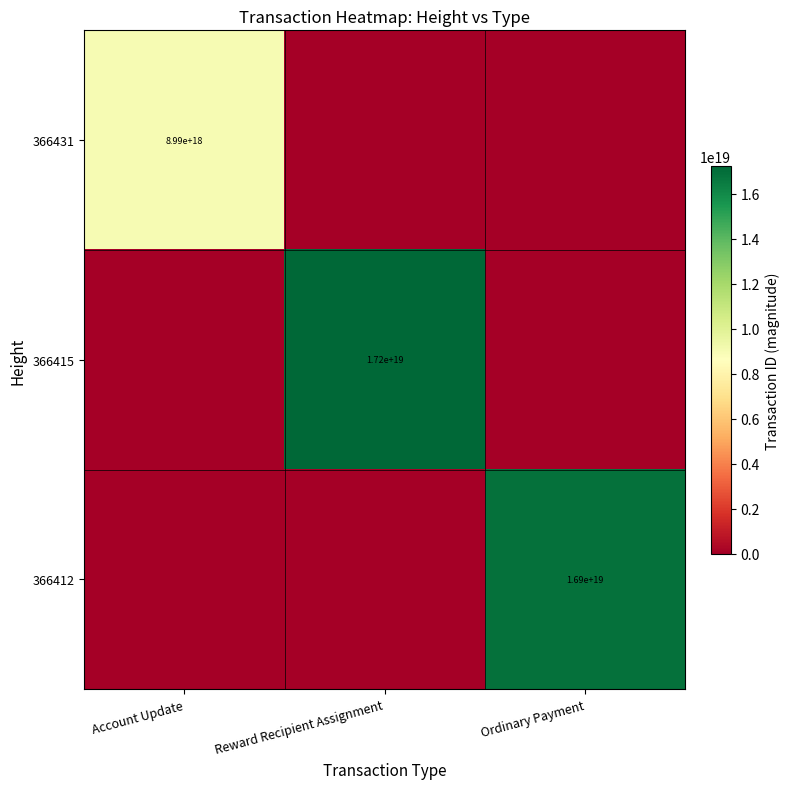

True or false: 366412 has a value of 16900000000000000000 at Ordinary Payment.

True